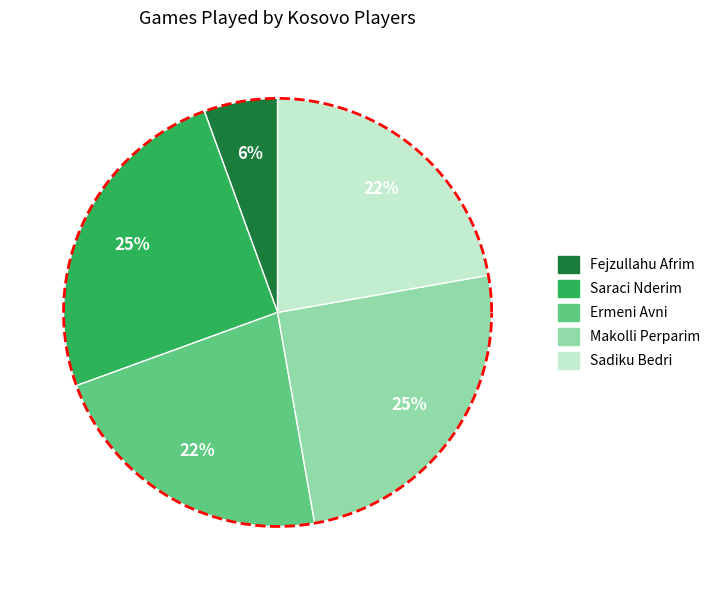

To the nearest percent, what portion does Fejzullahu Afrim represent?

6%